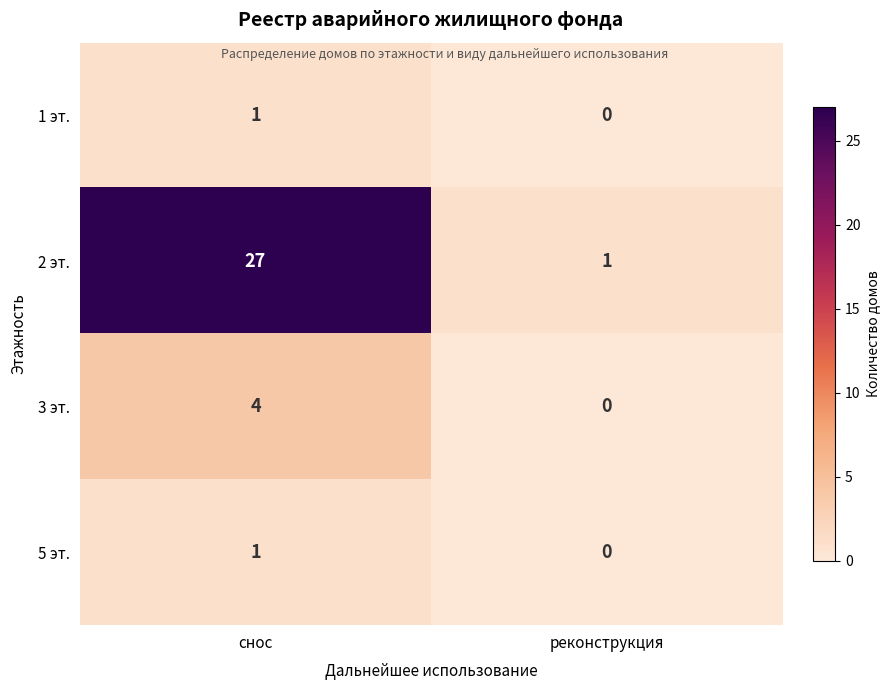

What is the difference between the highest and lowest values at снос?

26